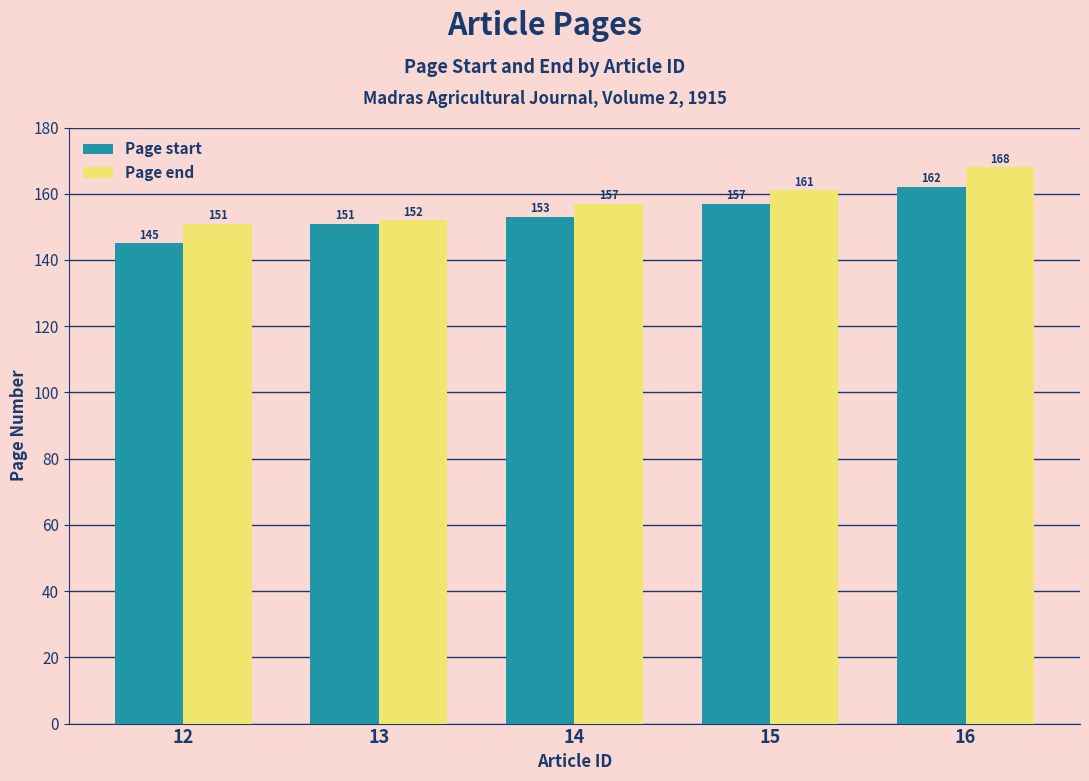

What is the difference between the highest and lowest values at 14?

4